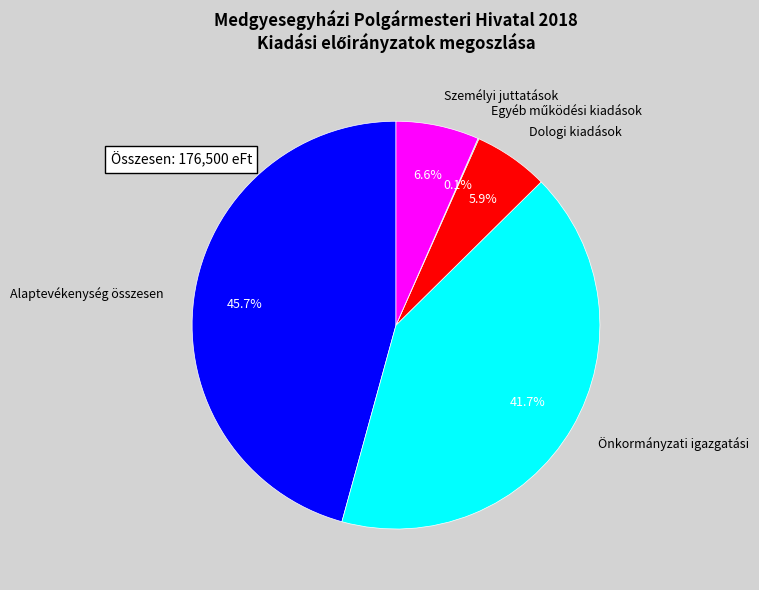

To the nearest percent, what portion does Alaptevékenység összesen represent?

46%